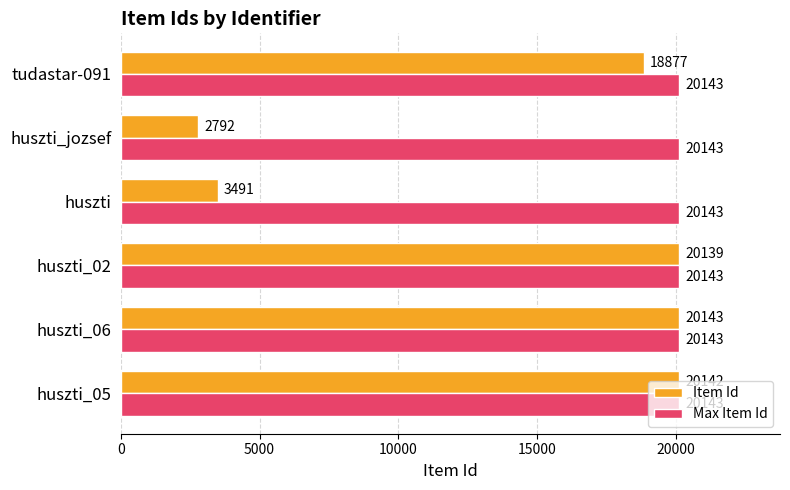

What is the sum of all Max Item Id values?

120858